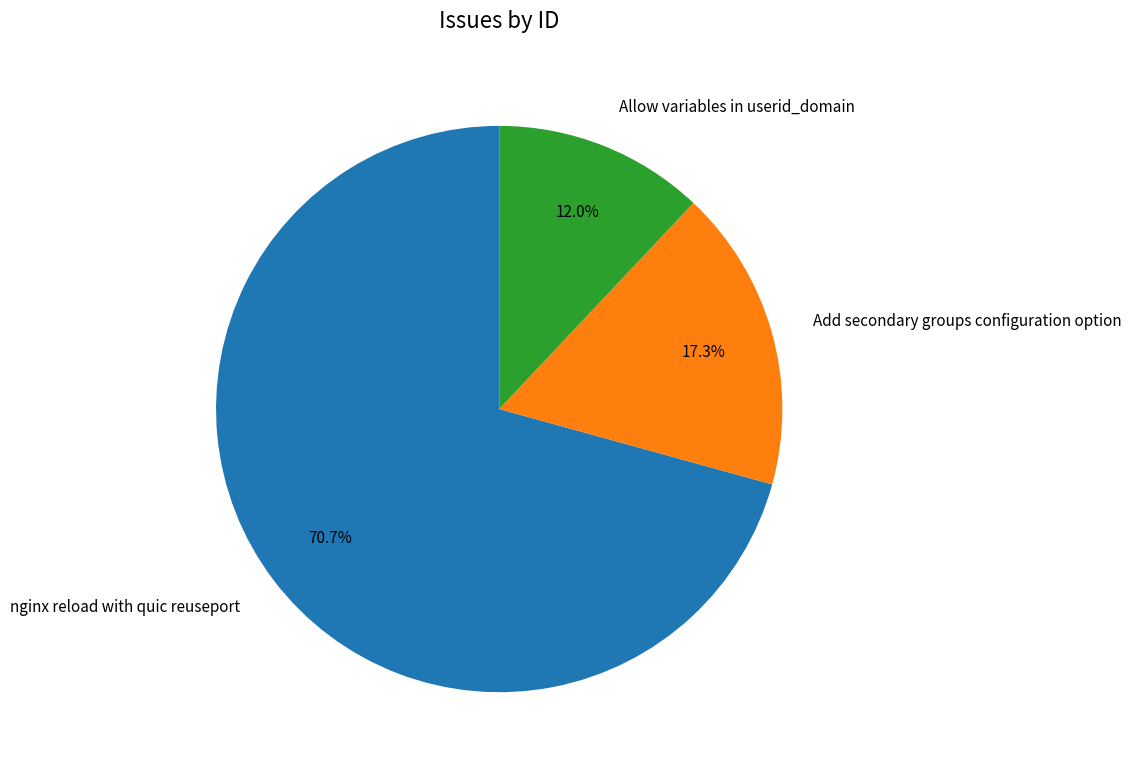

To the nearest percent, what is the combined percentage of Add secondary groups configuration option and nginx reload with quic reuseport?

88%